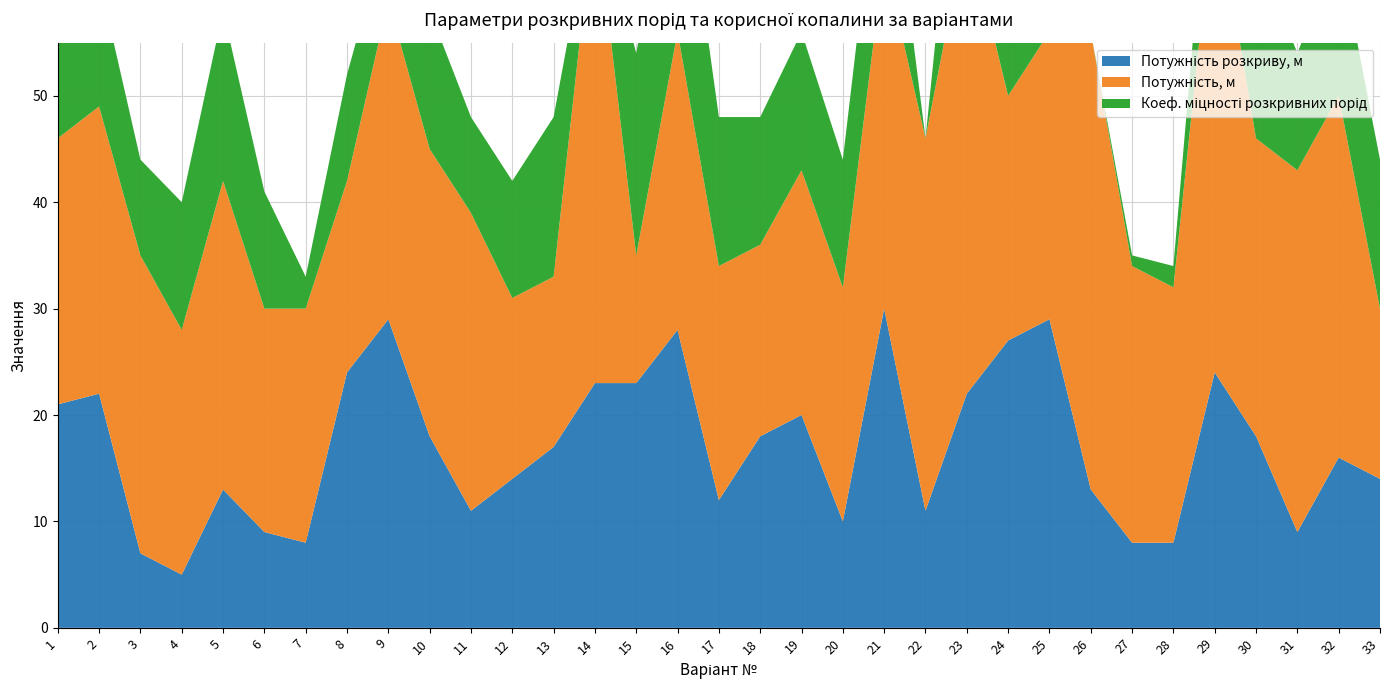

Reading left to right, list all the values displayed in this chart.

Потужність розкриву, м: 1=21	2=22	3=7	4=5	5=13	6=9	7=8	8=24	9=29	10=18	11=11	12=14	13=17	14=23	15=23	16=28	17=12	18=18	19=20	20=10	21=30	22=11	23=22	24=27	25=29	26=13	27=8	28=8	29=24	30=18	31=9	32=16	33=14
Потужність, м: 1=25	2=27	3=28	4=23	5=29	6=21	7=22	8=18	9=30	10=27	11=28	12=17	13=16	14=45	15=12	16=28	17=22	18=18	19=23	20=22	21=33	22=35	23=44	24=23	25=27	26=43	27=26	28=24	29=45	30=28	31=34	32=34	33=16
Коеф. міцності розкривних порід: 1=19	2=12	3=9	4=12	5=16	6=11	7=3	8=10	9=7	10=13	11=9	12=11	13=15	14=1	15=19	16=20	17=14	18=12	19=13	20=12	21=14	22=0	23=18	24=18	25=14	26=0	27=1	28=2	29=10	30=18	31=11	32=14	33=14